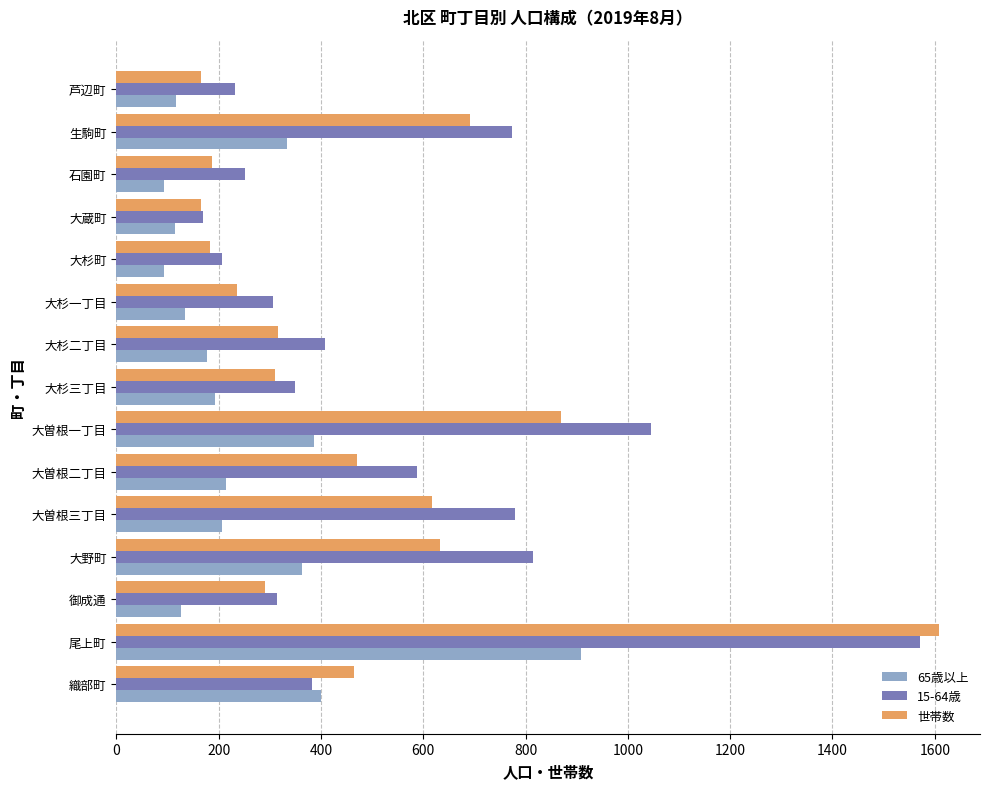

Where is 65歳以上 nearest to the value 501?

織部町